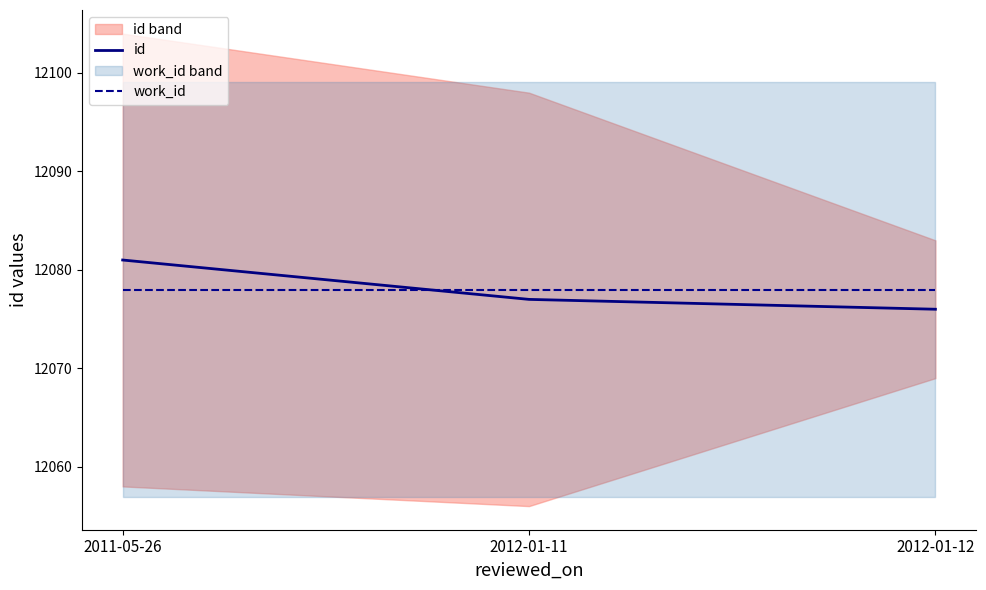

Between 2011-05-26 and 2012-01-11, which series saw the biggest shift?

id